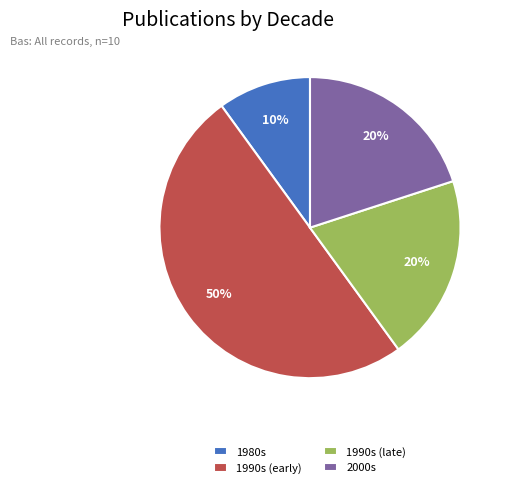

Count the number of slices in the pie.

4